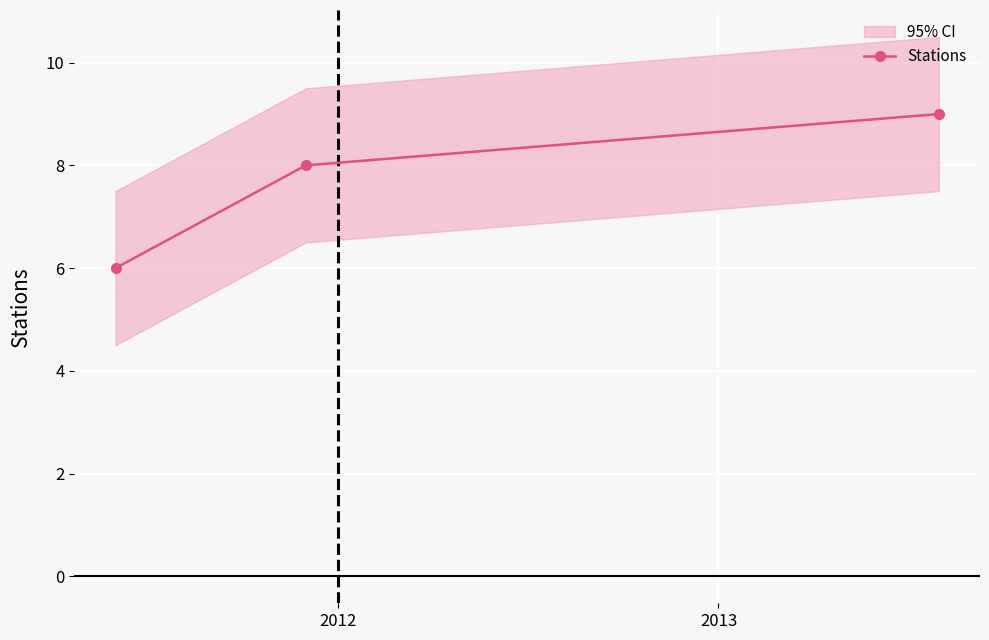

What is the maximum value for Stations?

9